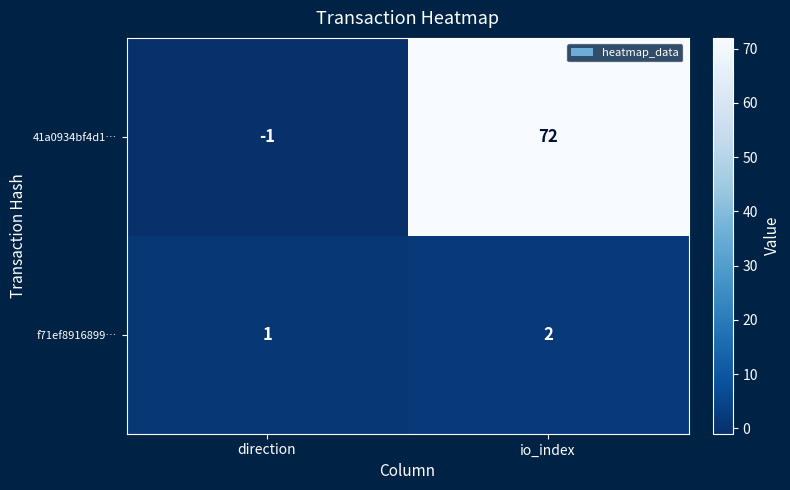

What is the total value across all series at io_index?

74